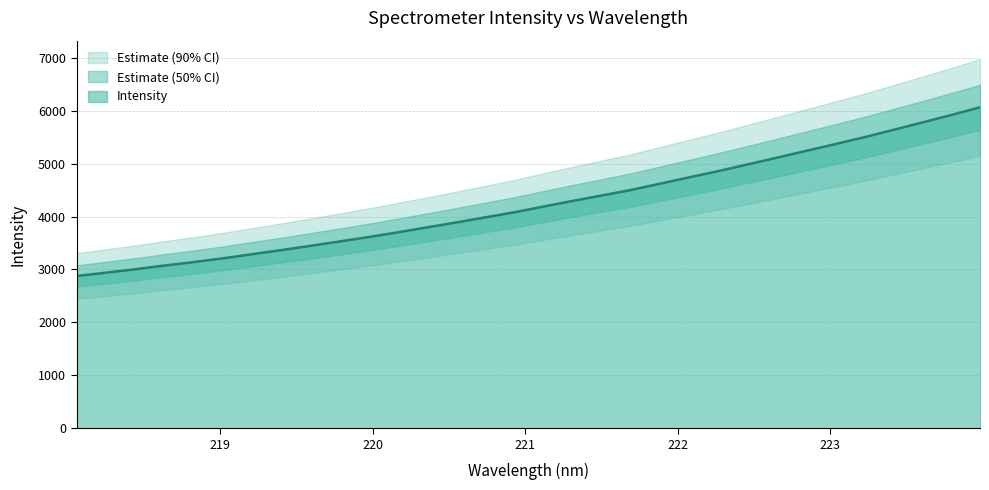

How many values exceed 4186?

16